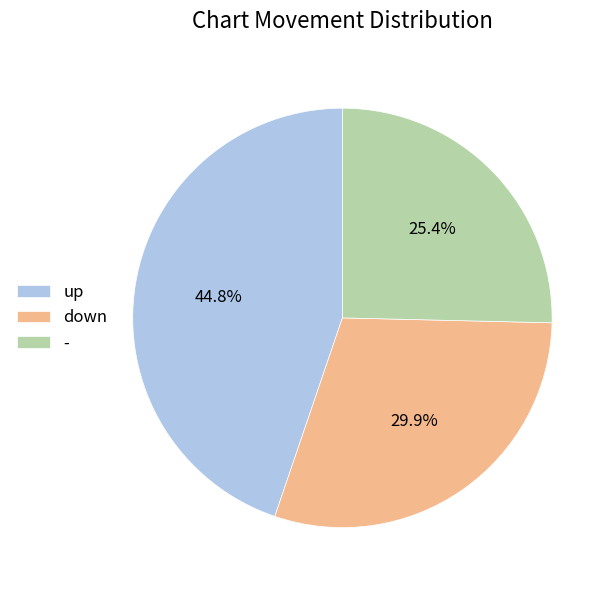

To the nearest percent, what percentage of the pie is up?

45%